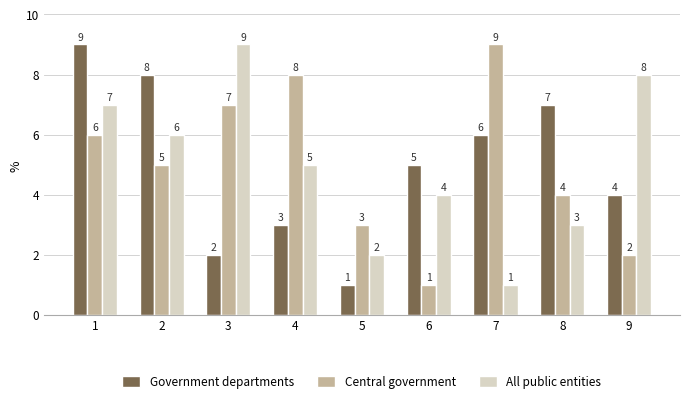

What is the value of the Government departments bar at the 1st from the left?

9